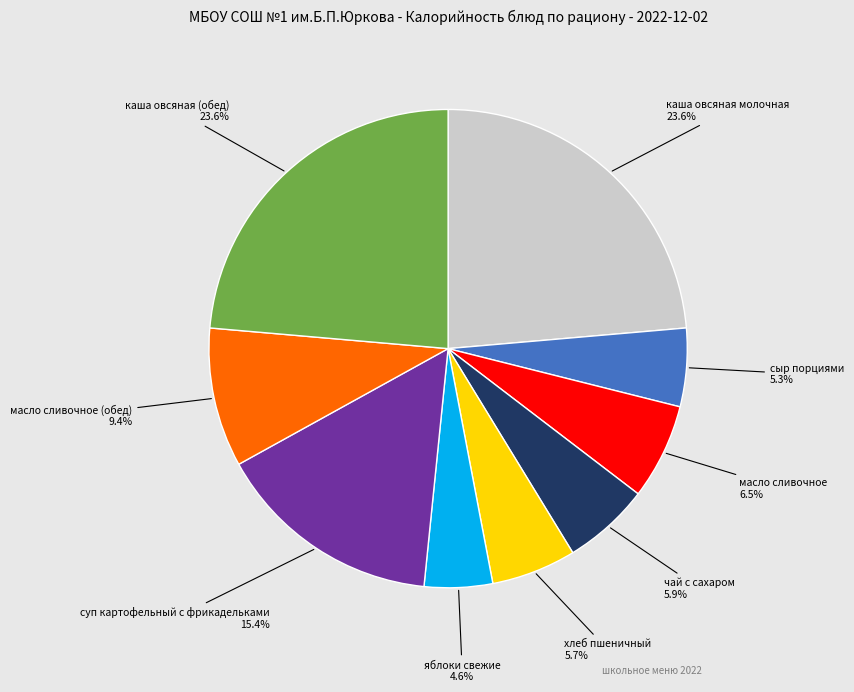

What is the smallest slice in the pie chart?

яблоки свежие